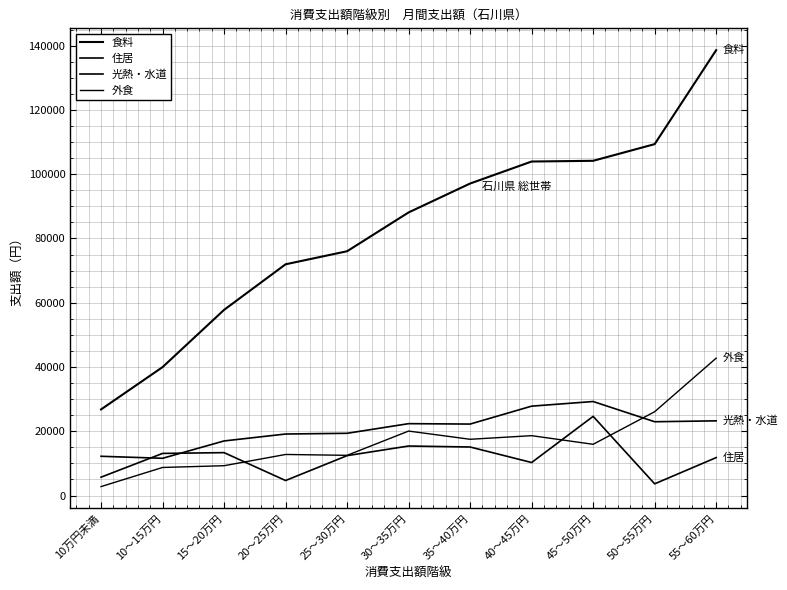

Does the chart have visible grid lines?

Yes